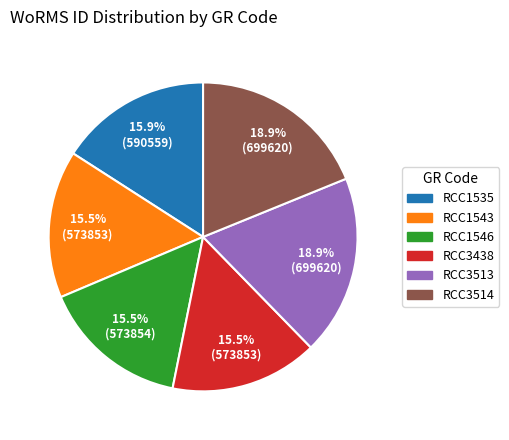

To the nearest percent, what percentage of the pie is RCC3513?

19%